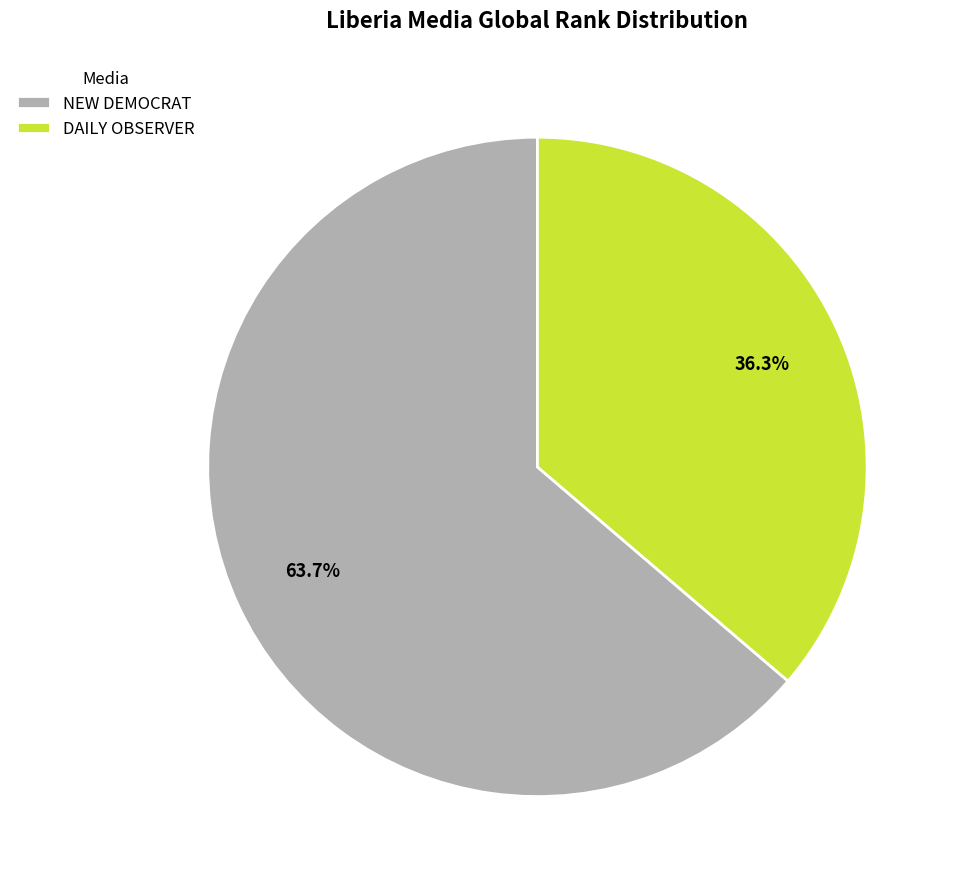

The NEW DEMOCRAT slice represents 73% of the pie. True or false?

False